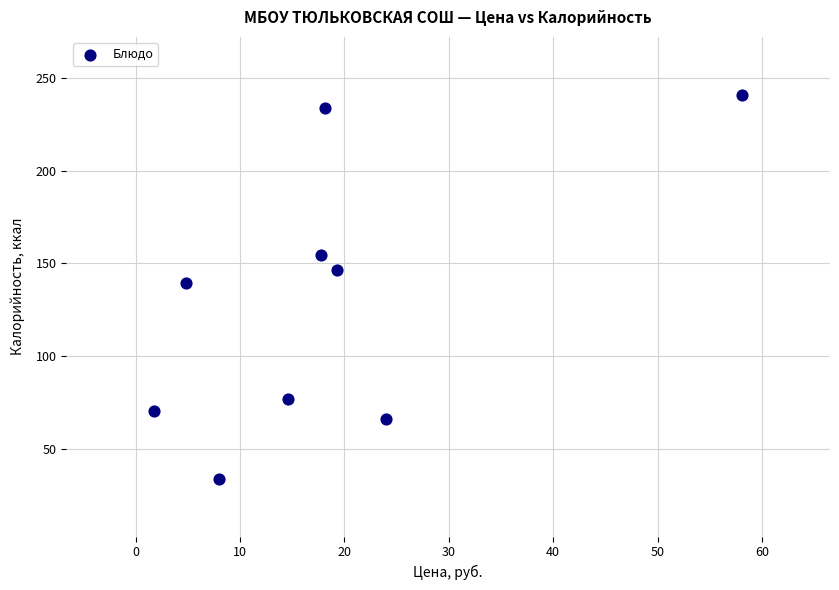

What is the range of X values (max minus min)?

56.3